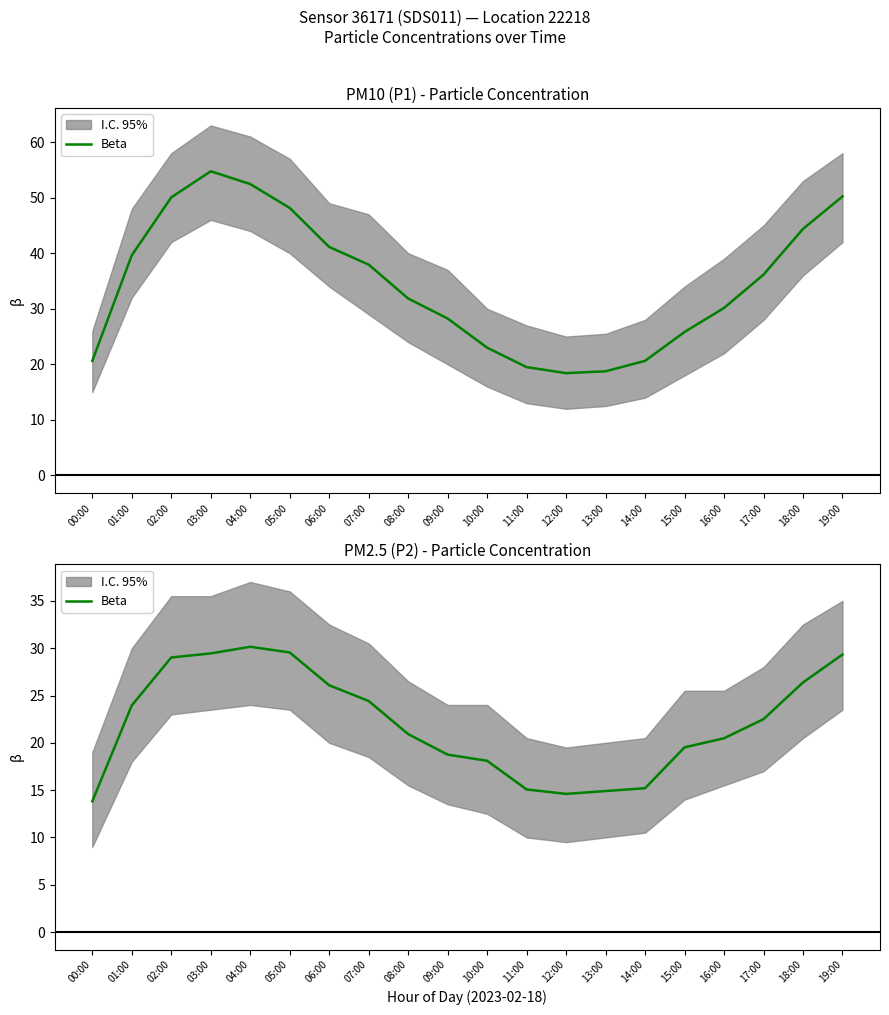

Does the chart have visible grid lines?

No